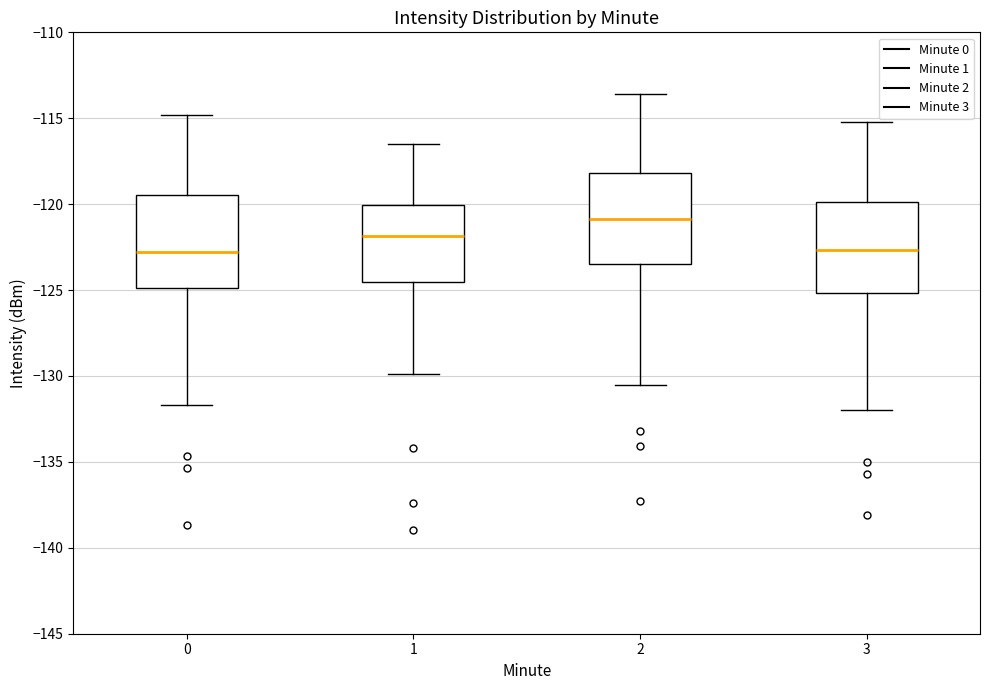

Which box has the highest median line?

2